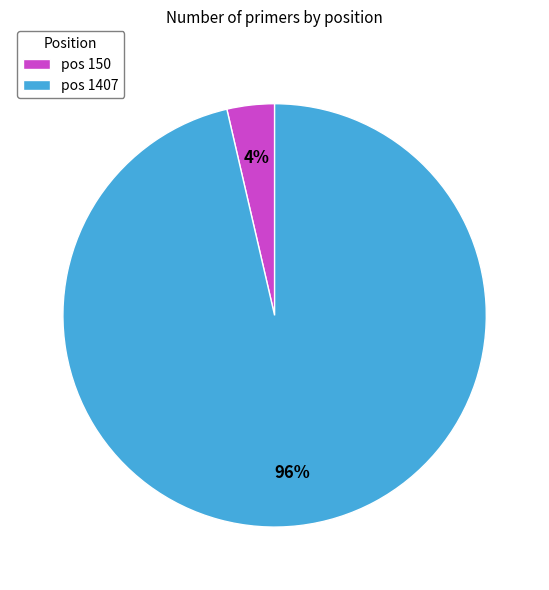

Count the number of slices in the pie.

2